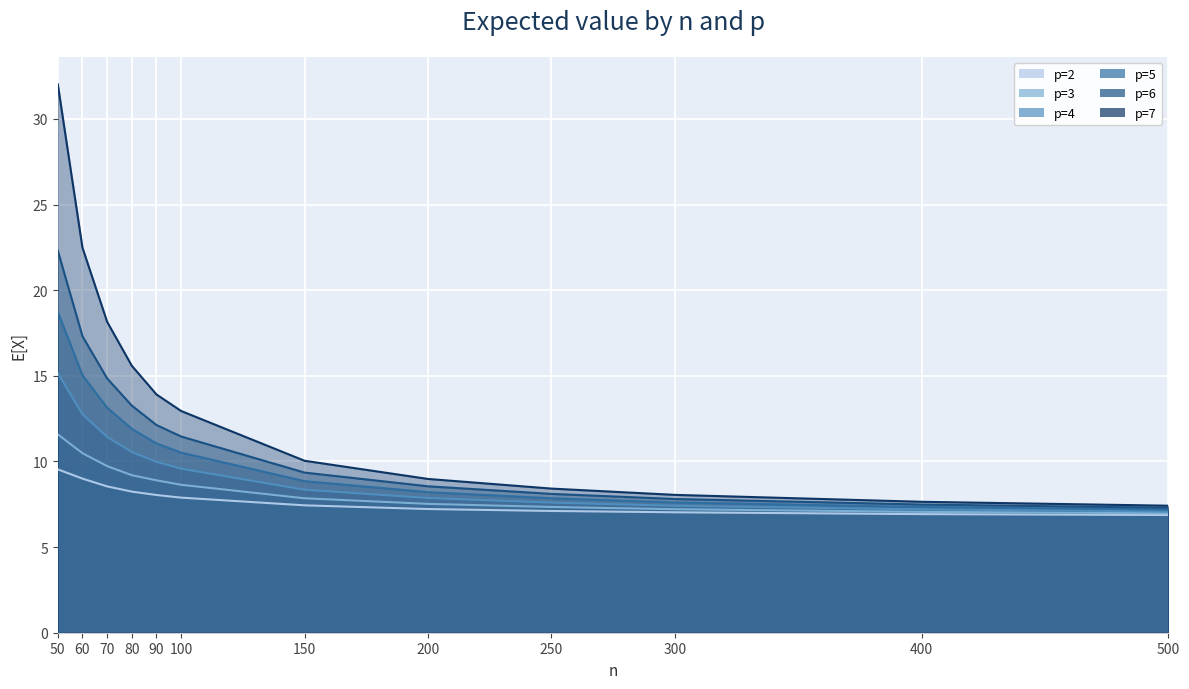

What is the value of the p=2 point at the 7th from the left?

7.4